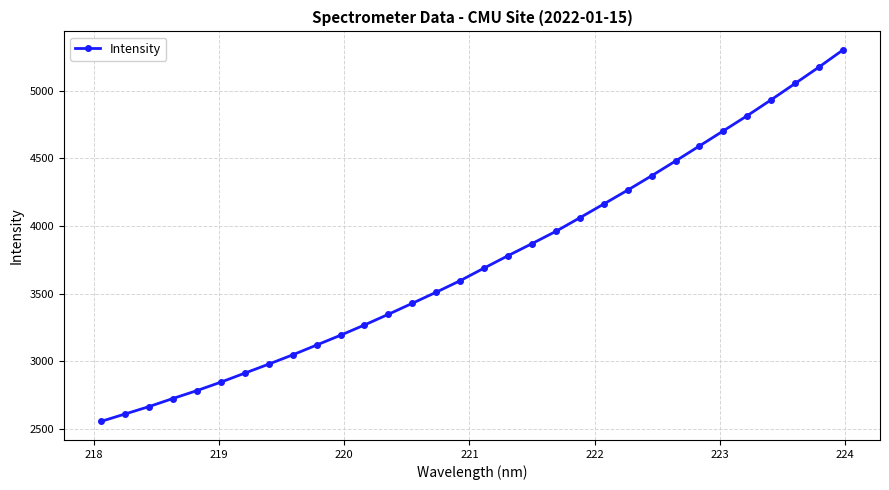

What is the difference between the second highest and second lowest values?

2568.6